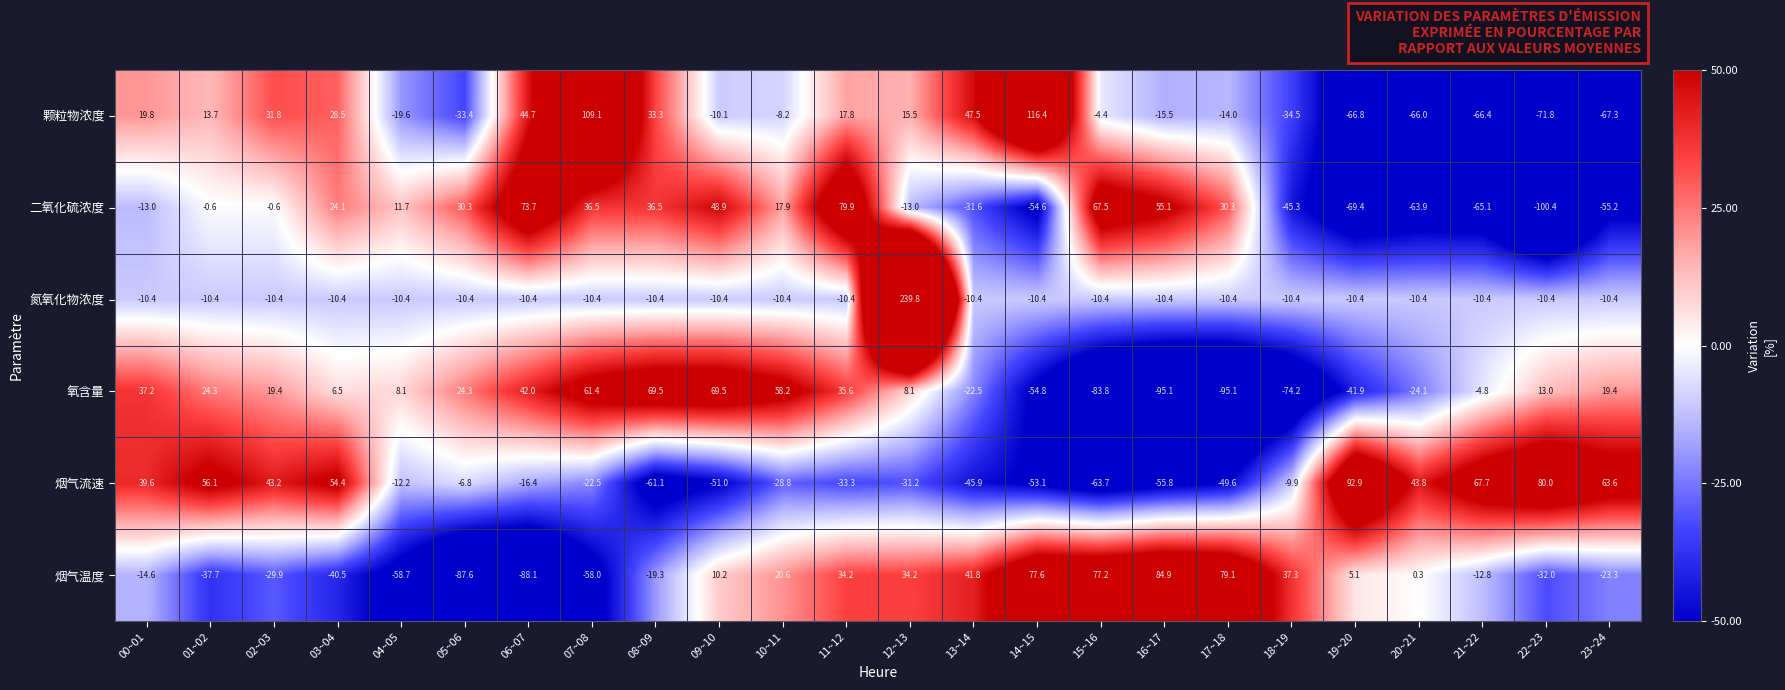

True or false: 烟气流速 has a value of -16.4 at 06~07.

True